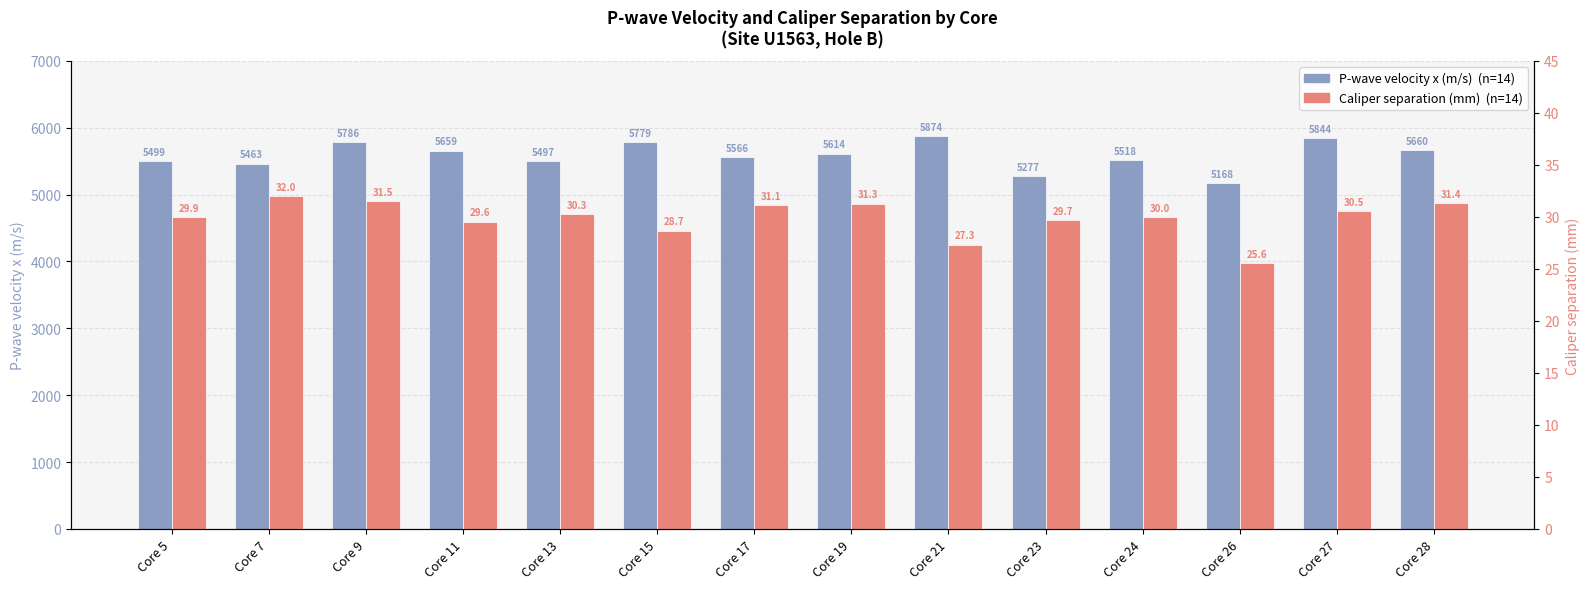

What are all the series names shown in the legend?

P-wave velocity x (m/s), Caliper separation (mm)